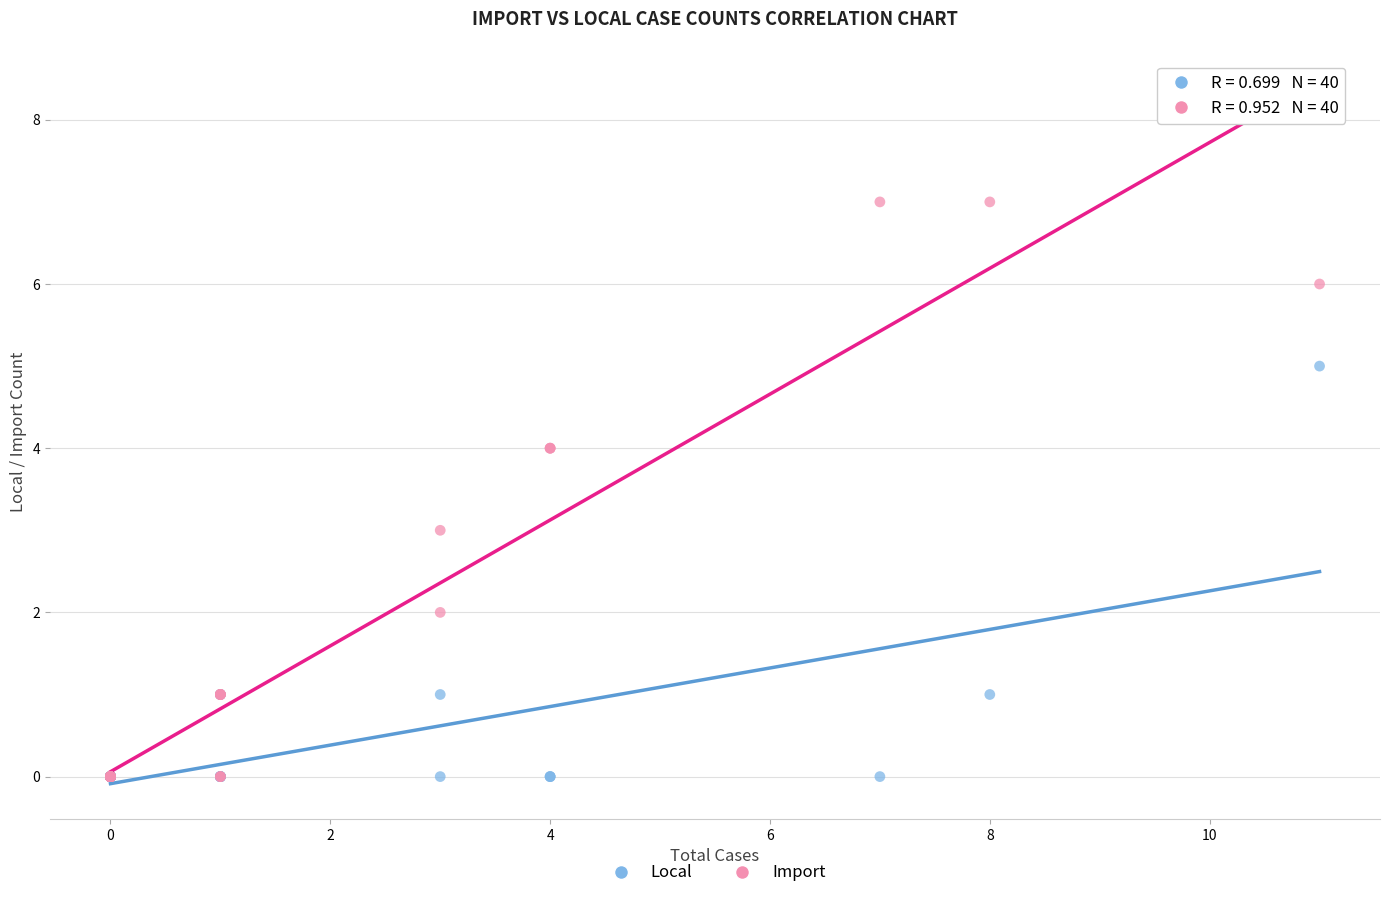

Which series contains the highest Y value?

Import